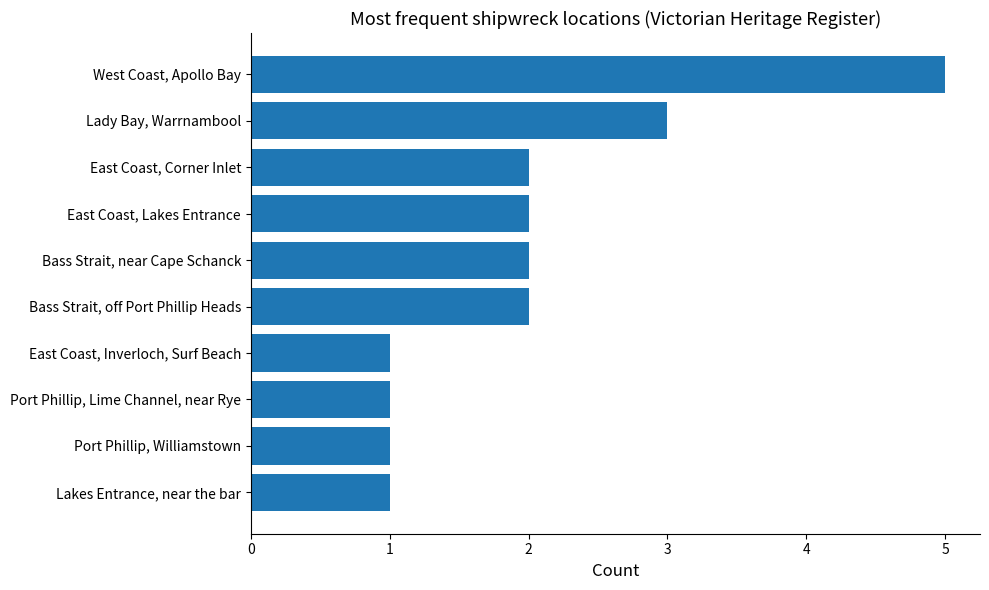

Is it true that the value at Port Phillip, Lime Channel, near Rye is 1?

True